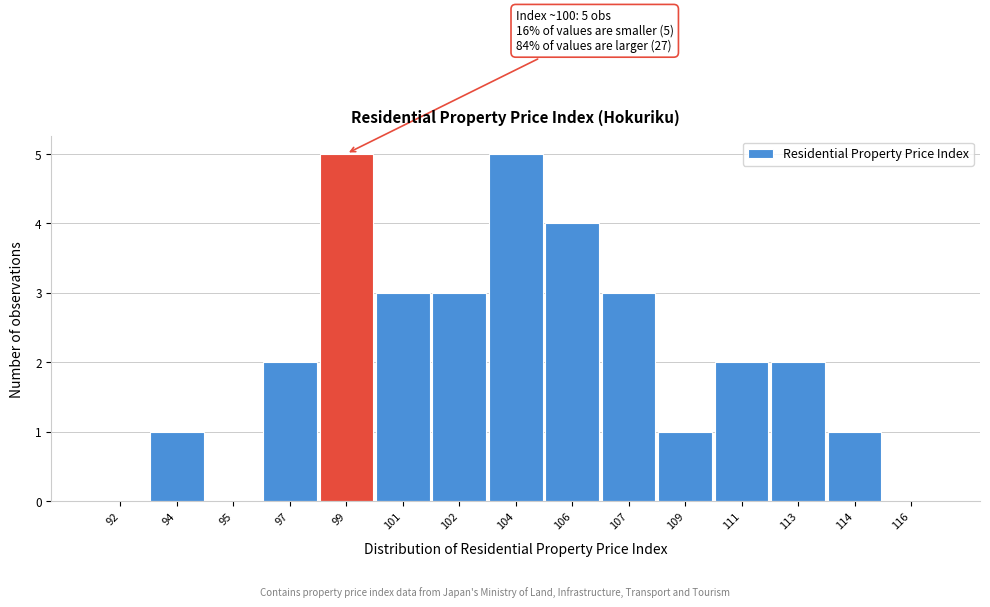

Reading right to left, transcribe all the data shown in this chart.

116=0	114=1	113=2	111=2	109=1	107=3	106=4	104=5	102=3	101=3	99=5	97=2	95=0	94=1	92=0